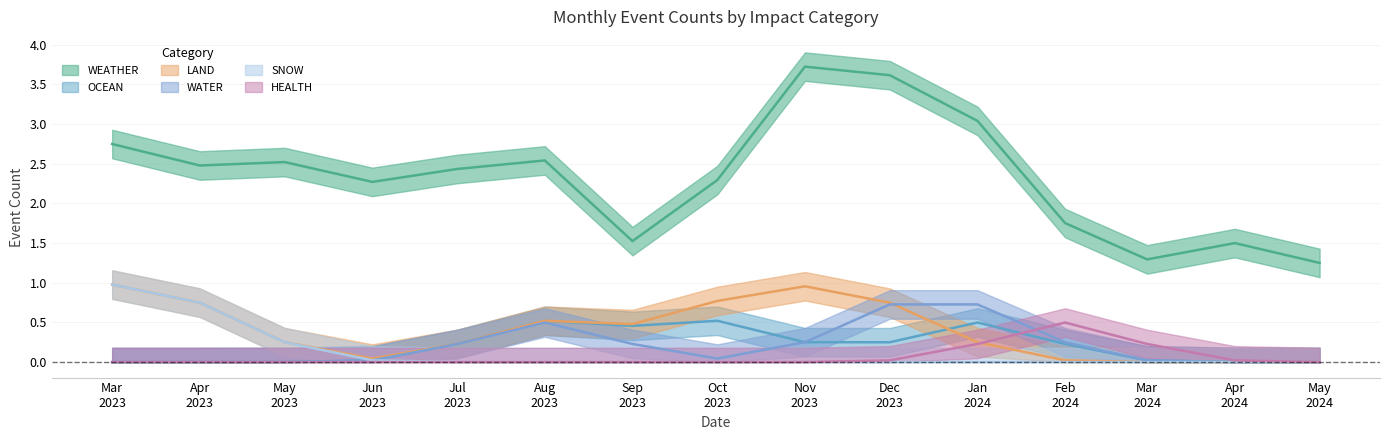

True or false: HEALTH and WEATHER intersect in this chart.

False